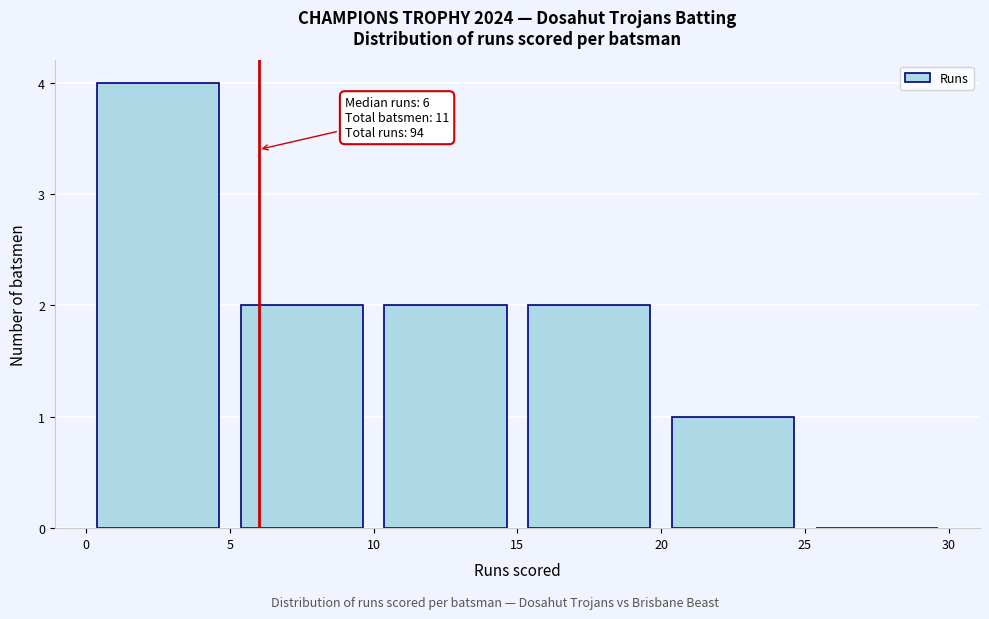

Which range on the x-axis has the tallest bar?

0 to 5